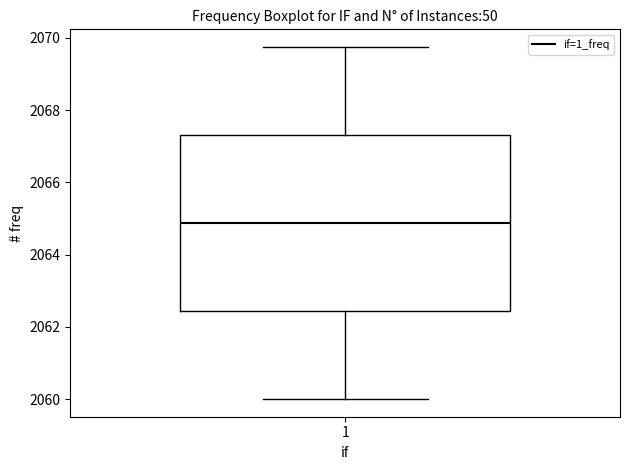

Read this box plot against the y-axis: the position of the median line, the range covered by the box, and the ends of both whiskers. The values are not printed on the chart, so give them approximately, as read against the axis.

median 2064.8, box 2062.4 to 2067.4, whiskers 2060.0 to 2069.8